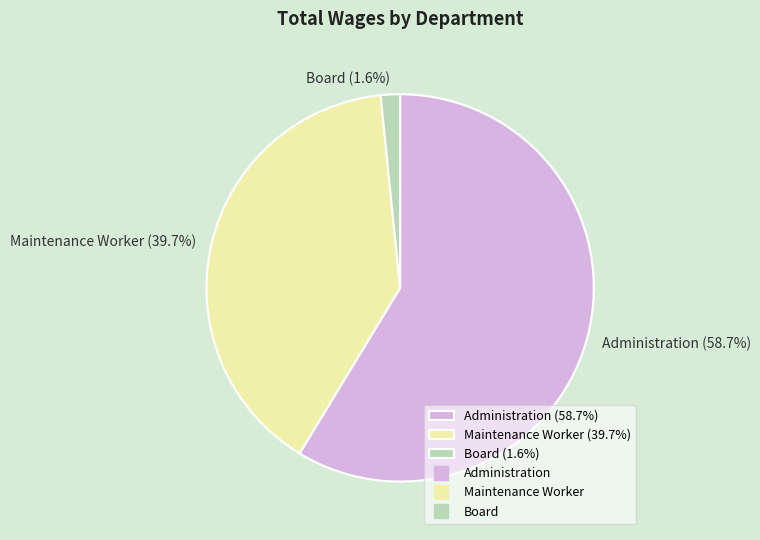

Does Maintenance Worker represent more than half of the total?

No